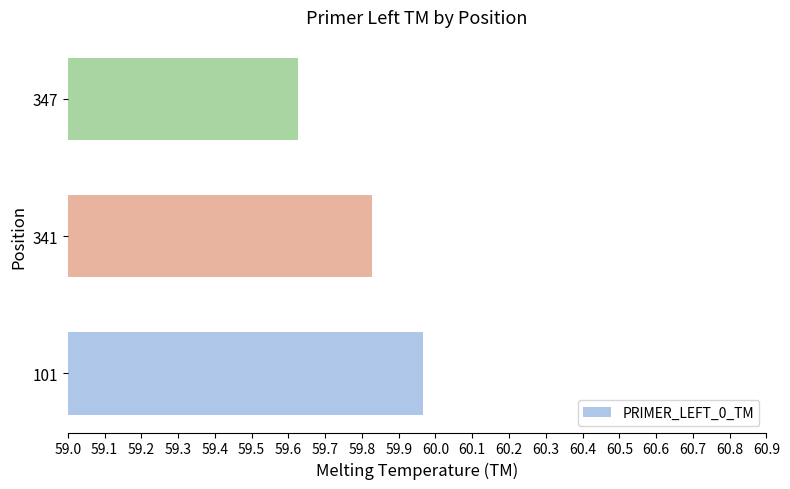

What is the difference between the second highest and minimum values?

0.2